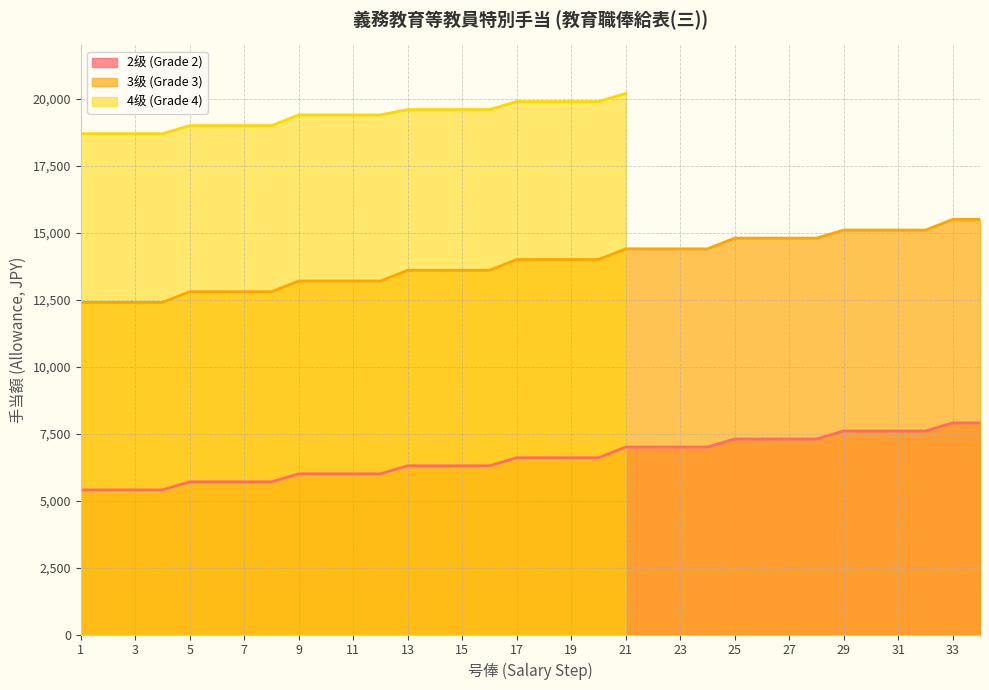

What is the average value of the 2级 (Grade 2) series?

6571